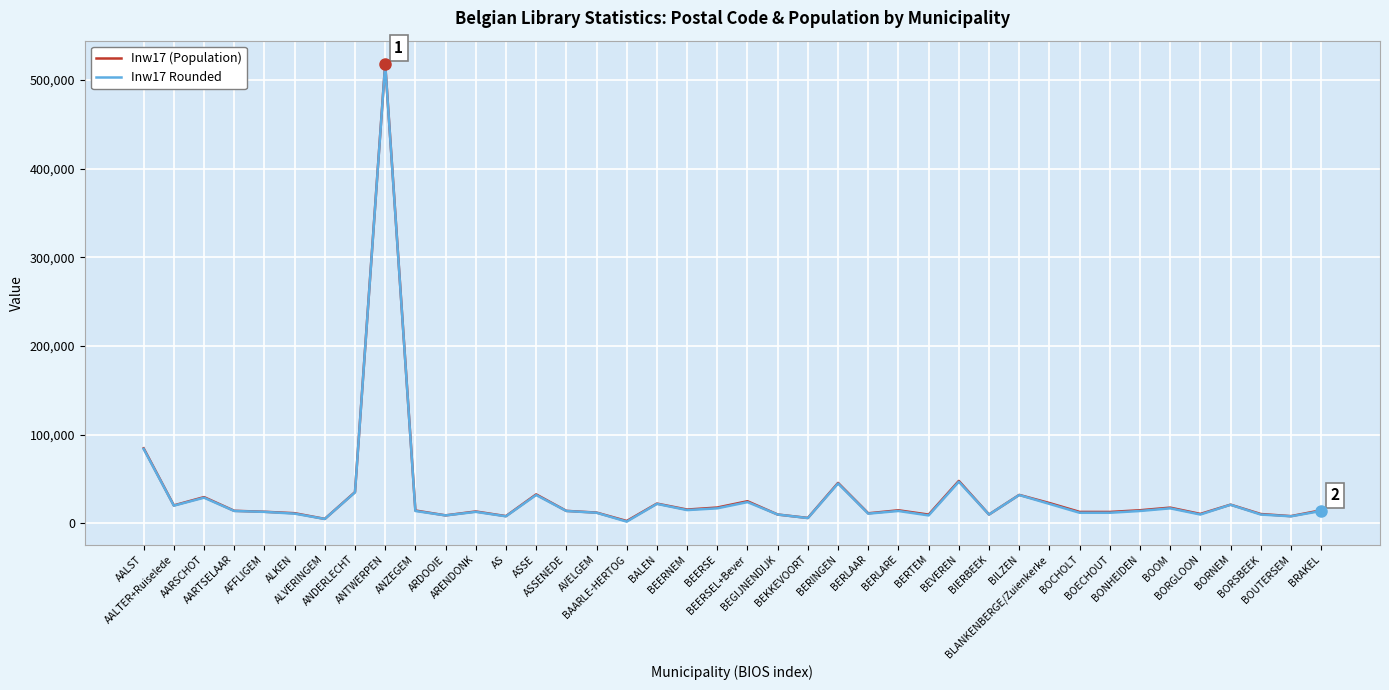

The value of Inw17 (Population) at AARTSELAAR is 14219. True or false?

True